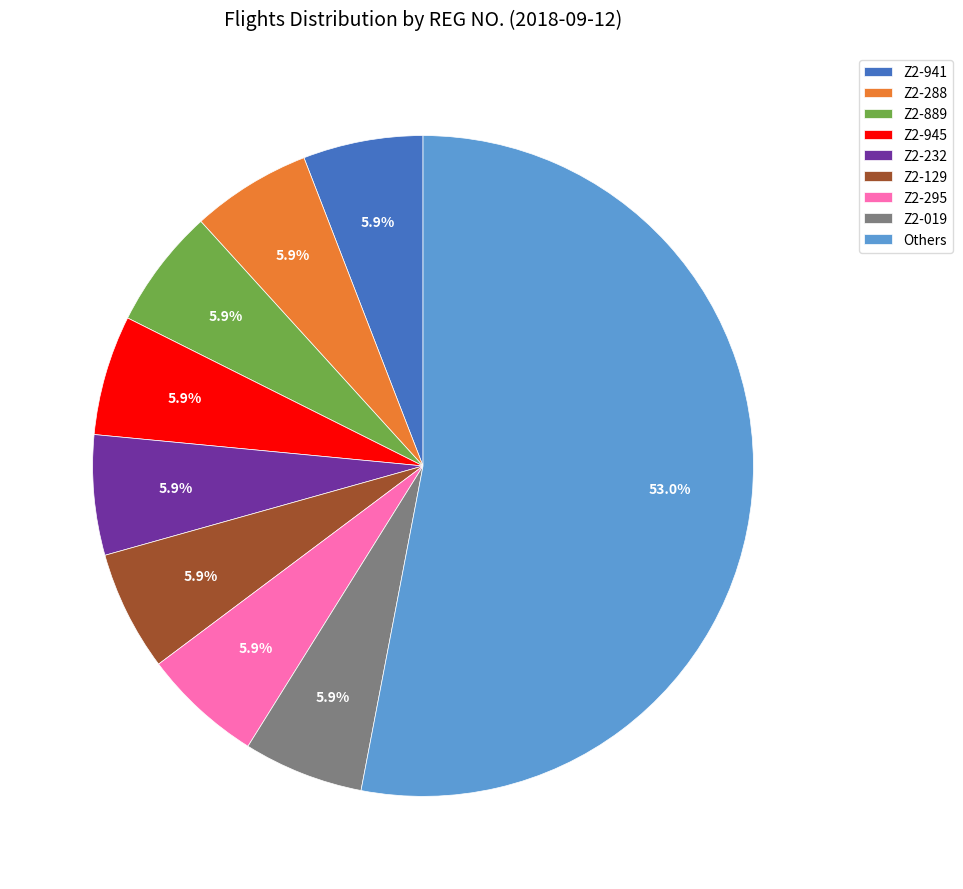

Is the sum of Z2-889 and Z2-288 greater than half?

No